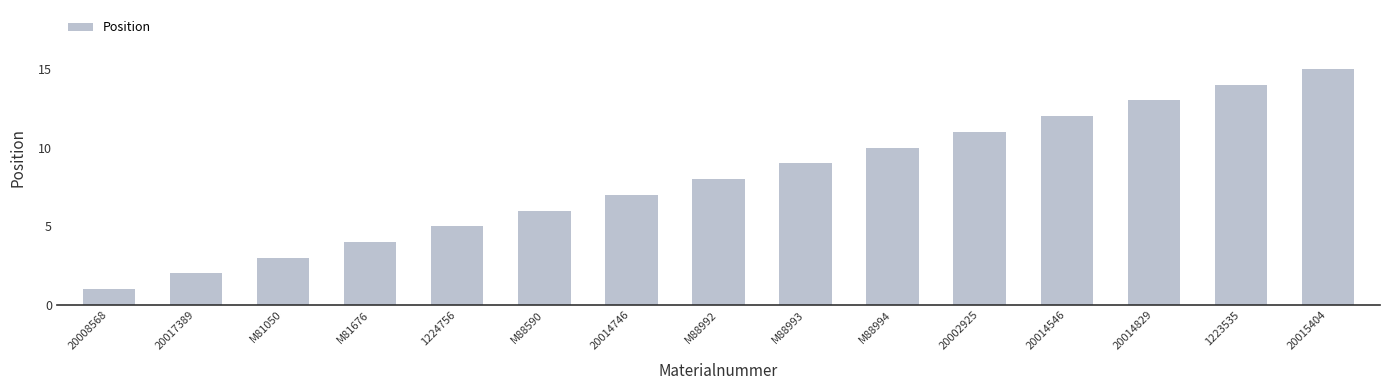

Which category has the lowest value across all series?

20008568